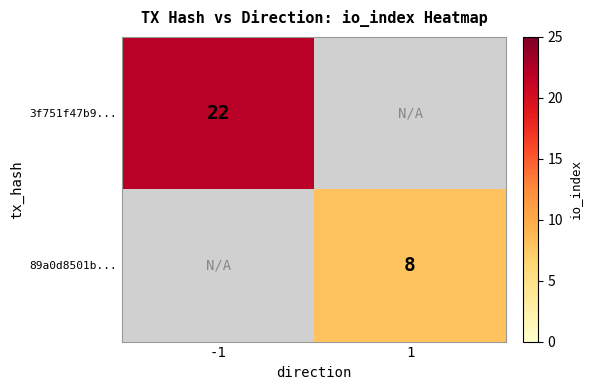

The 3f751f47b9... series shows 22 at -1. True or false?

True